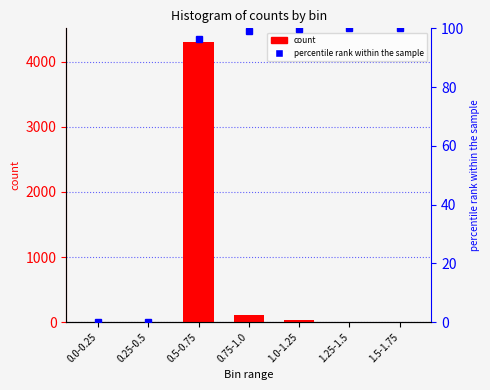

Are the bars grouped side by side (vs. stacked)?

Yes